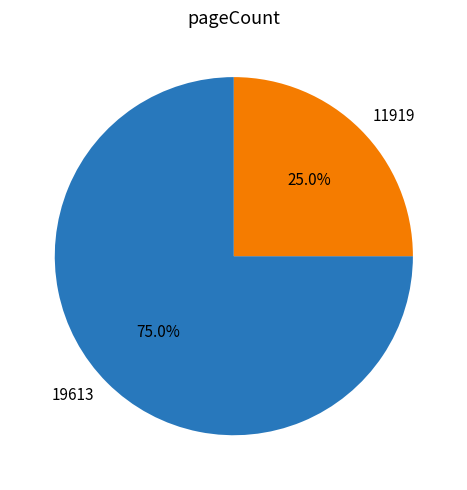

Is the sum of 19613 and 11919 greater than half?

Yes